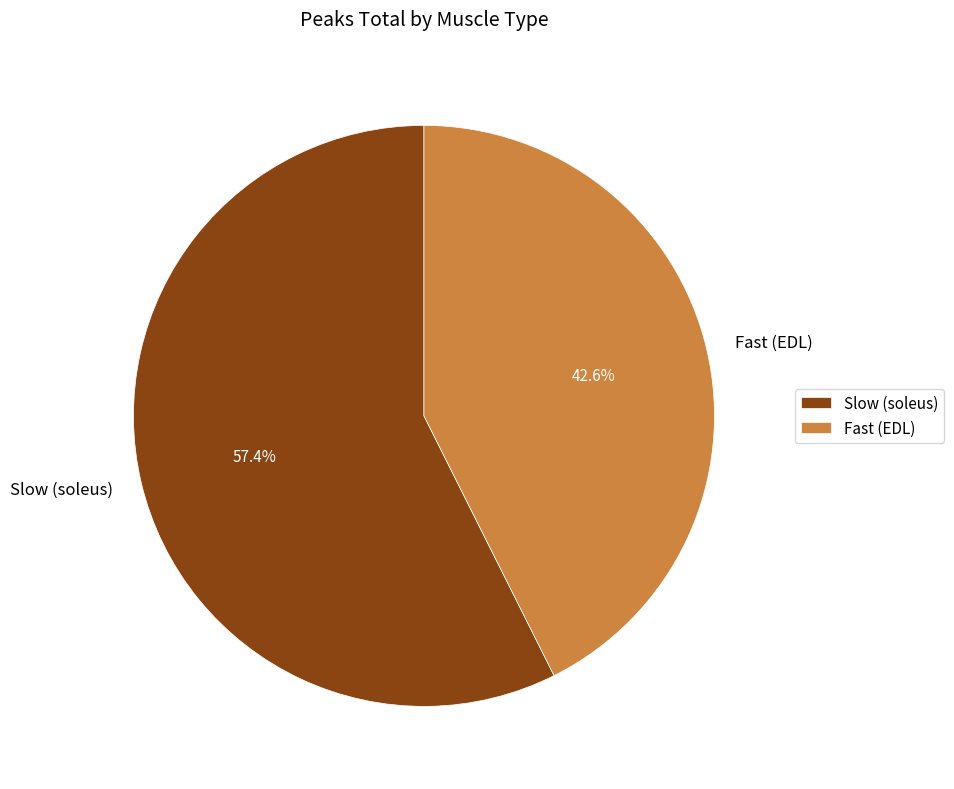

Does Fast (EDL) account for over 50% of the chart?

No